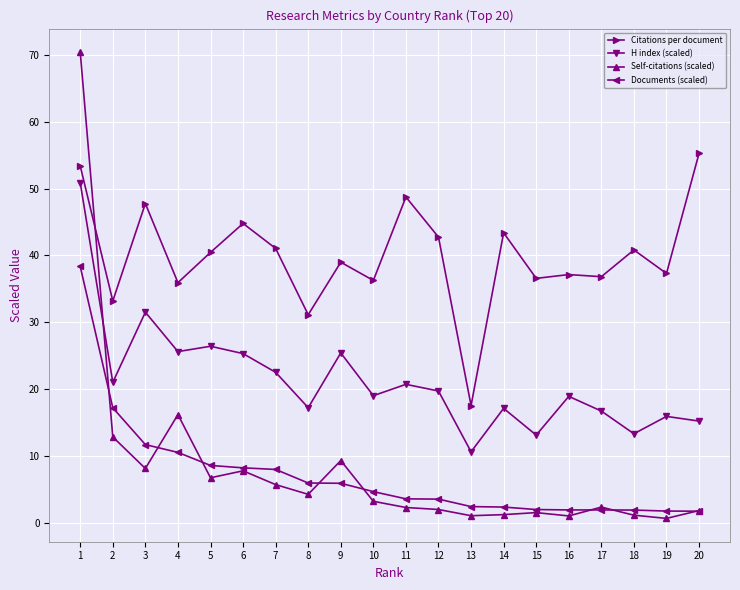

What is the maximum value shown in the chart?

70.5